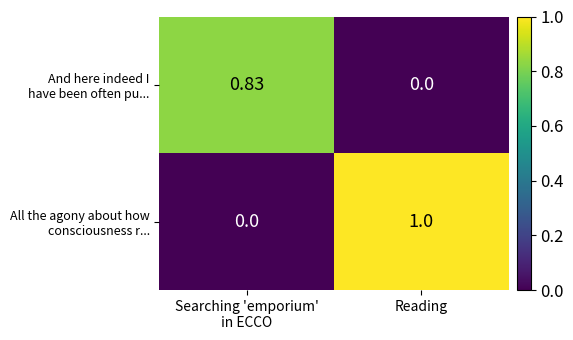

How many series are shown in this chart?

2